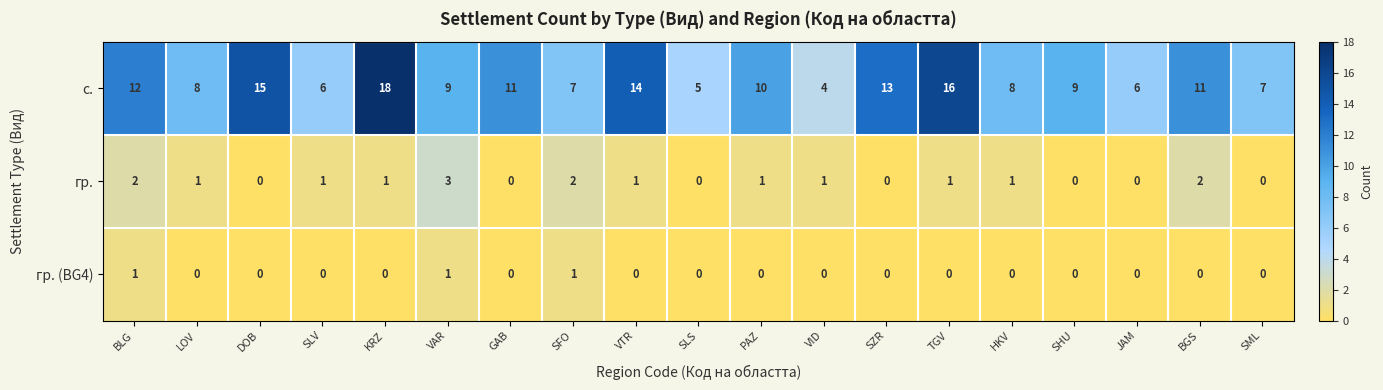

What is the difference between the maximum and second lowest values in the с. series?

13